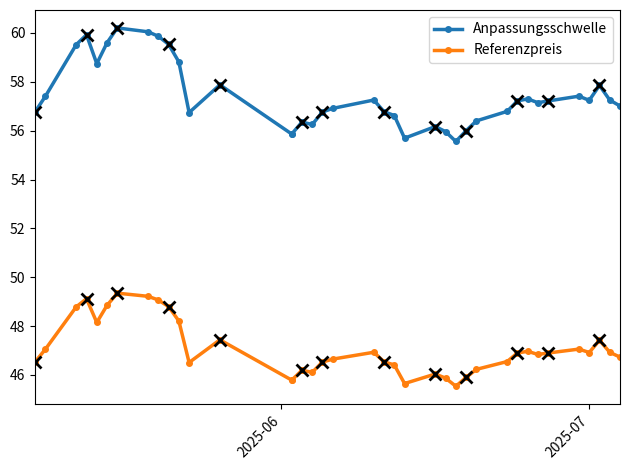

True or false: Referenzpreis and Anpassungsschwelle intersect in this chart.

False